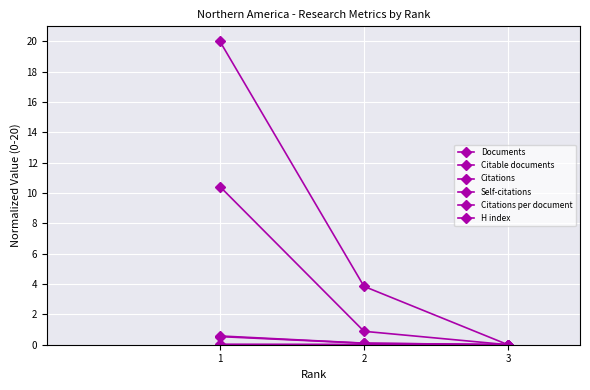

How many categories are shown in the chart?

3